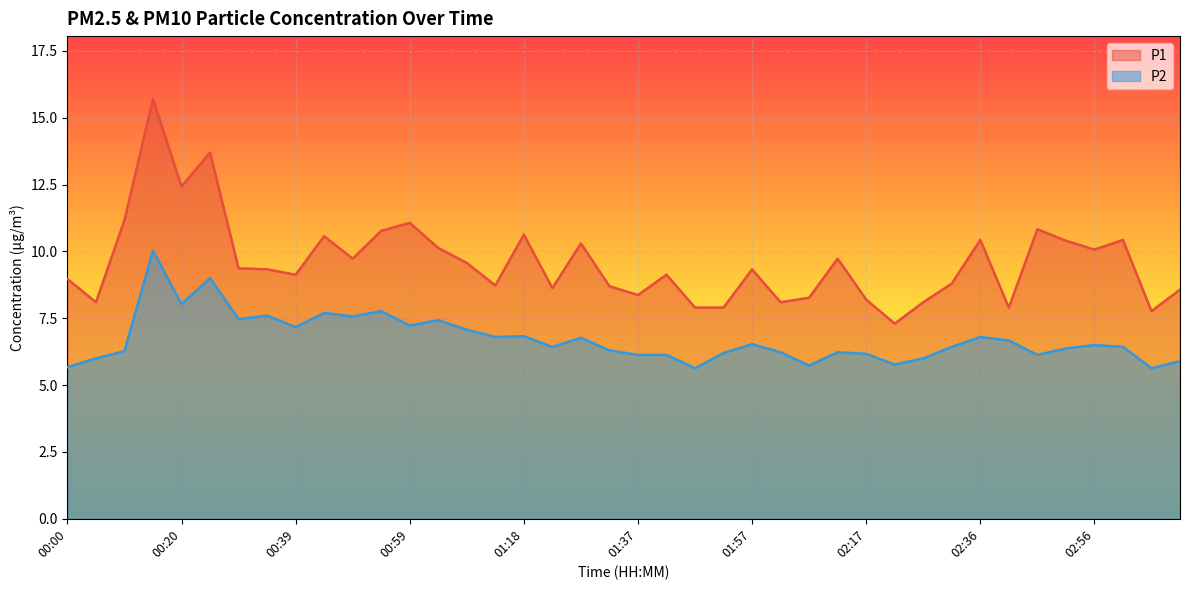

What is the value of the P2 point at the 10th from the left?

7.7